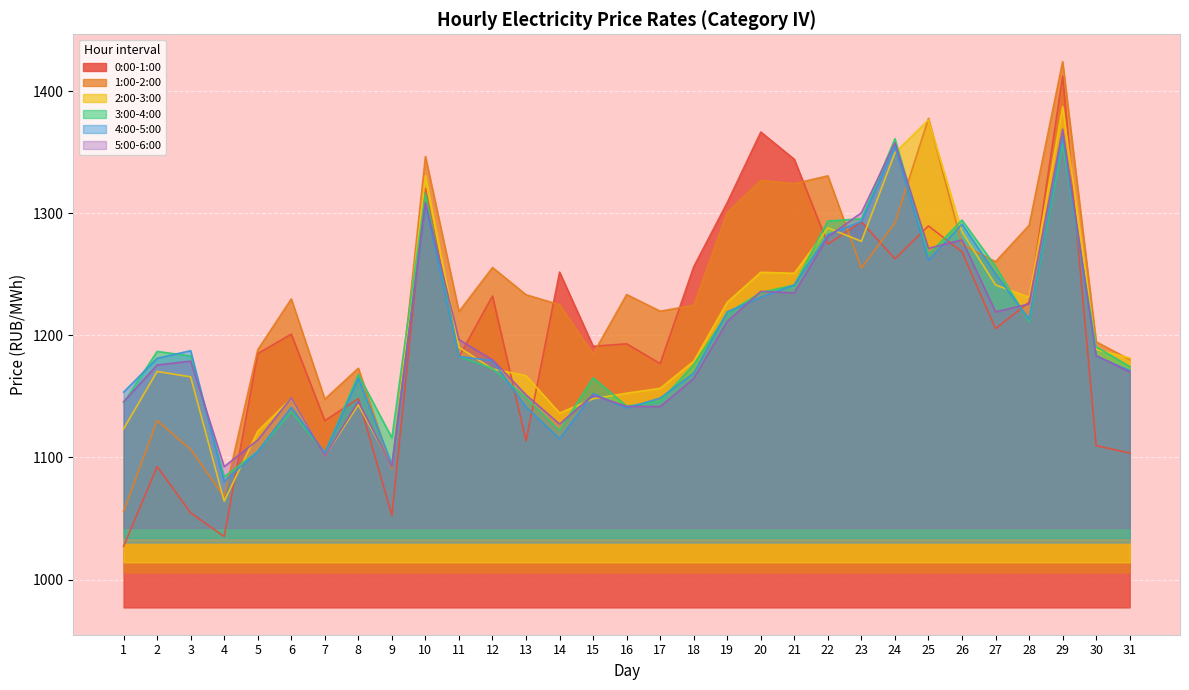

How many interior local peaks does the 0:00-1:00 series have?

11